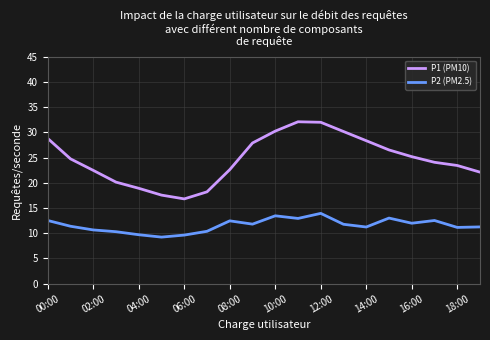

List the series in order of their peak value, lowest first.

P2 (PM2.5), P1 (PM10)